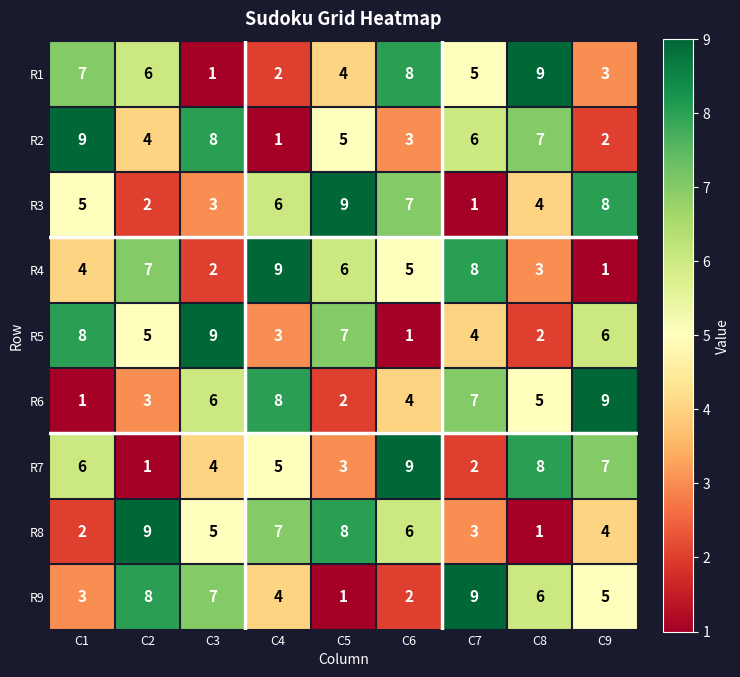

What is the difference between the maximum and second lowest values in the R5 series?

7